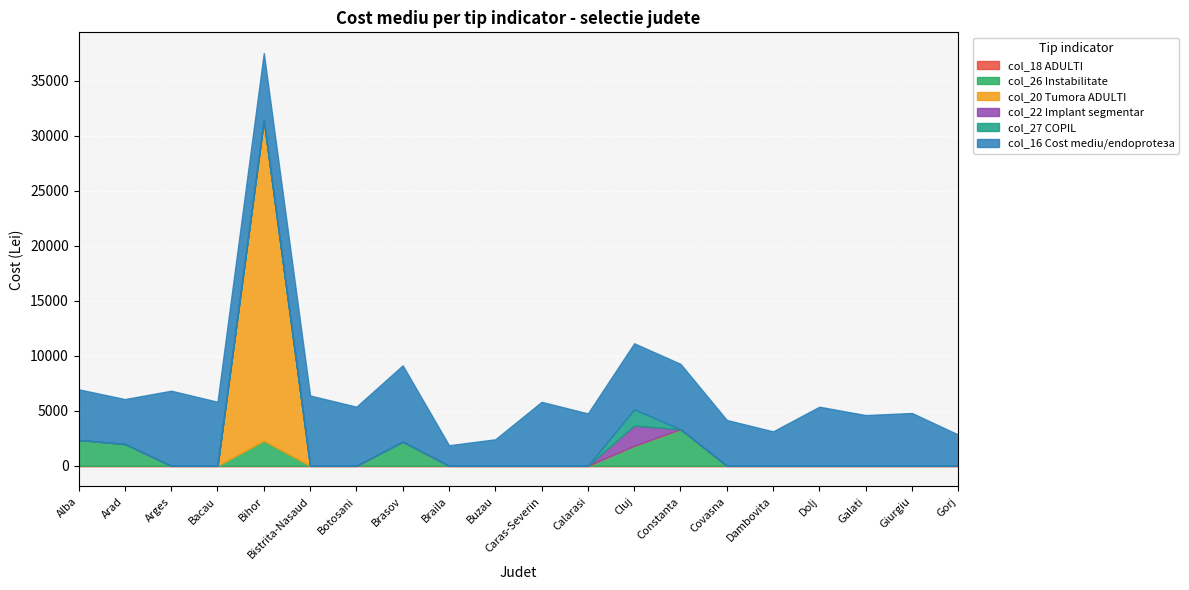

True or false: col_22 (Cost mediu/bolnav cu implant segmentar ADULTI) and col_27 (Cost mediu/COPIL tratat) cross at least once.

False